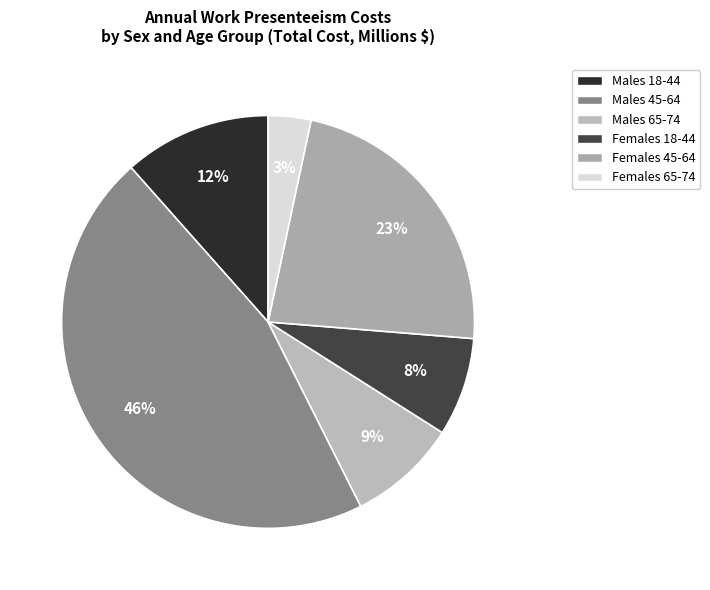

Which category has the smallest portion of the pie?

Females 65-74